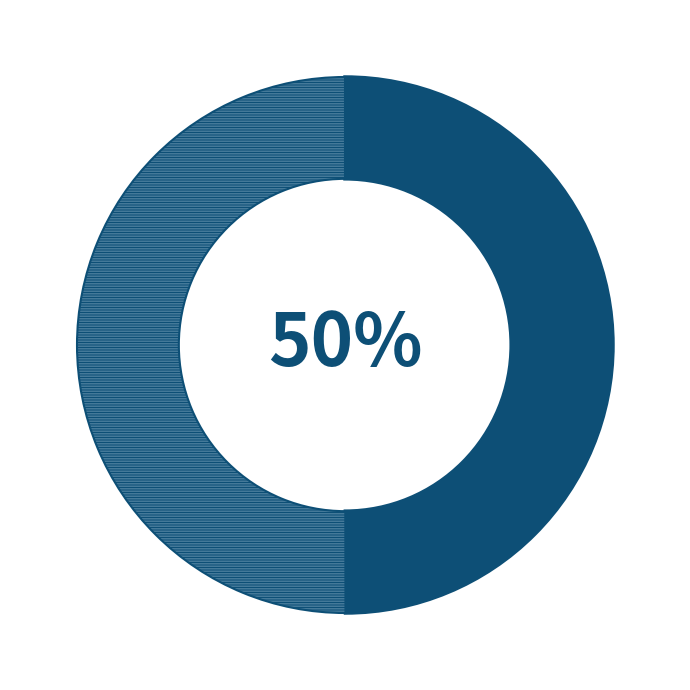

How many slices are in this pie chart?

2